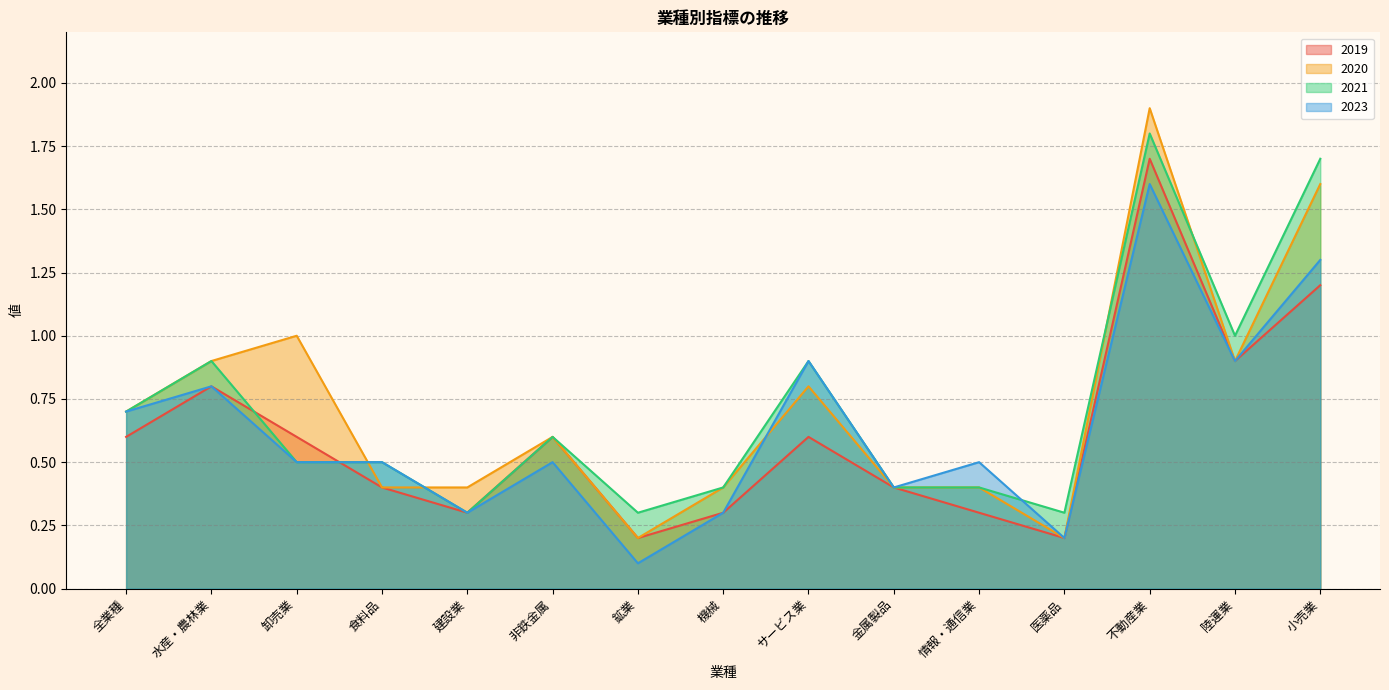

Between 情報・通信業 and 小売業, which series saw the biggest shift?

2021